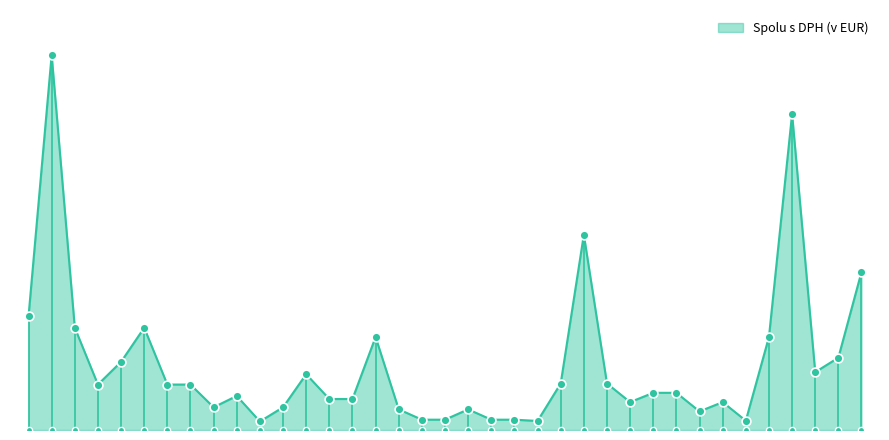

Approximately how many times larger is the value at 19 compared to 3?

0.1